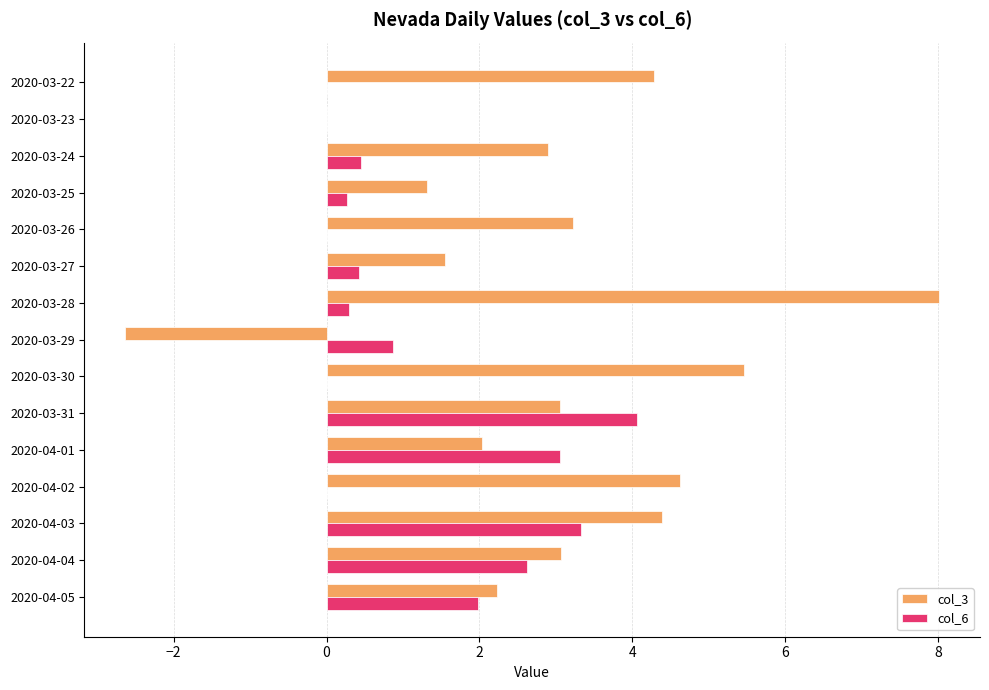

How many categories are shown in the chart?

15